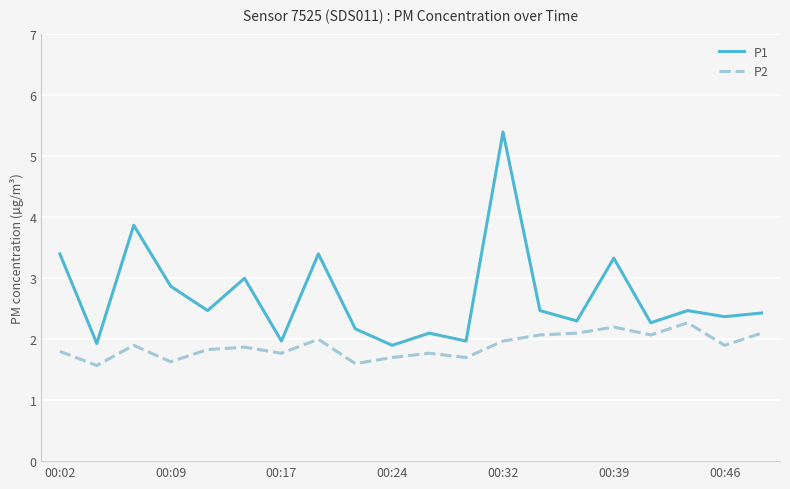

What is the highest value of the P2 series?

2.3